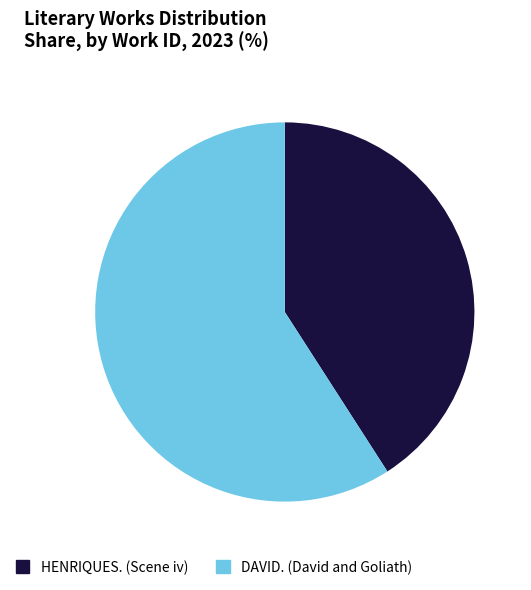

Do DAVID. (David and Goliath) and HENRIQUES. (Scene iv) together represent more than half of the pie?

Yes